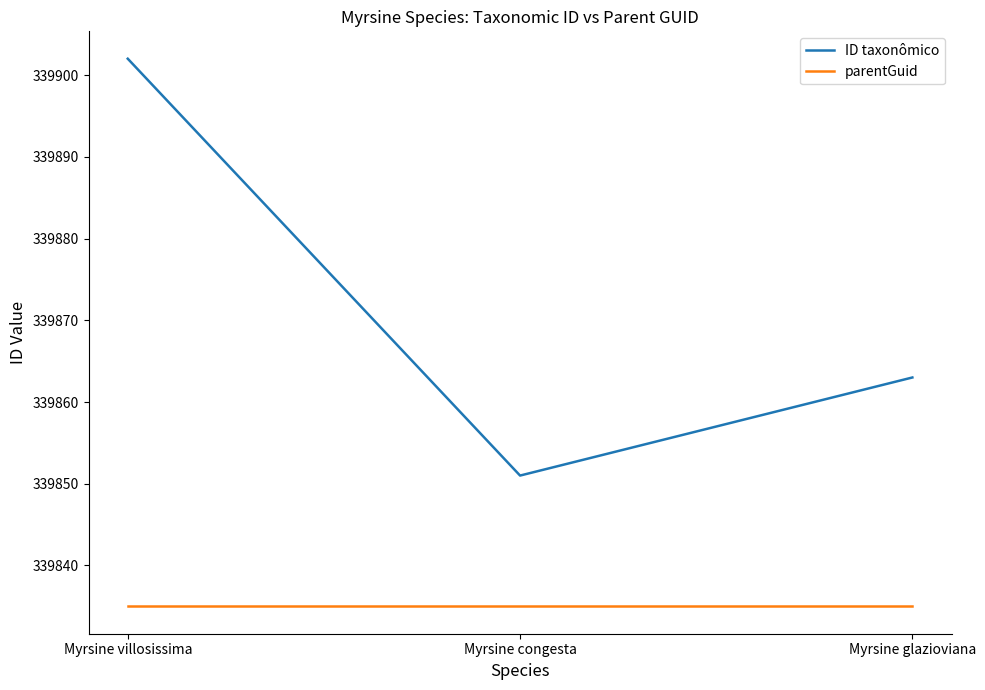

What is the spread (max minus min) of values at Myrsine villosissima?

67